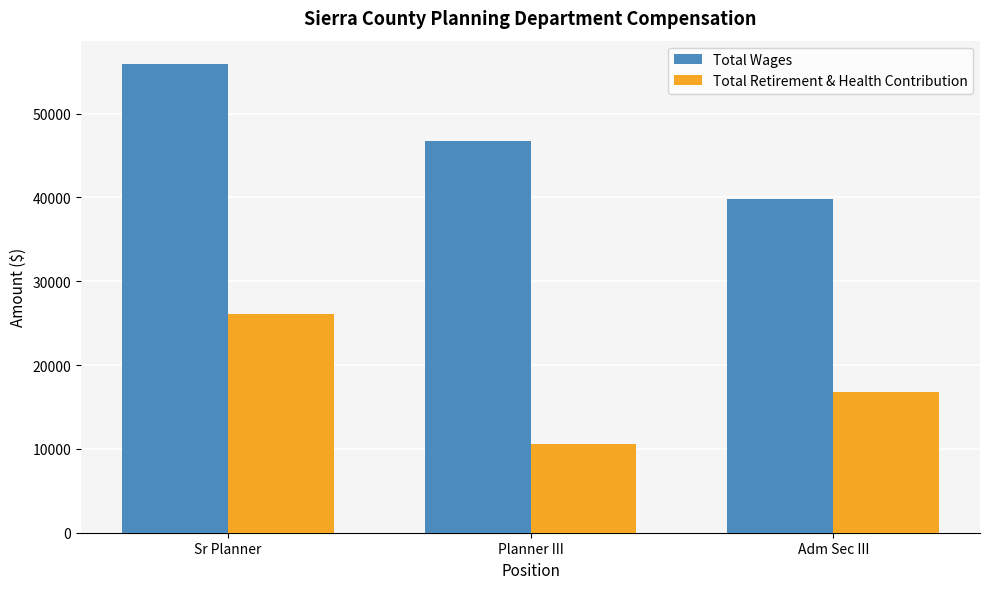

How many bars are there in each group?

2